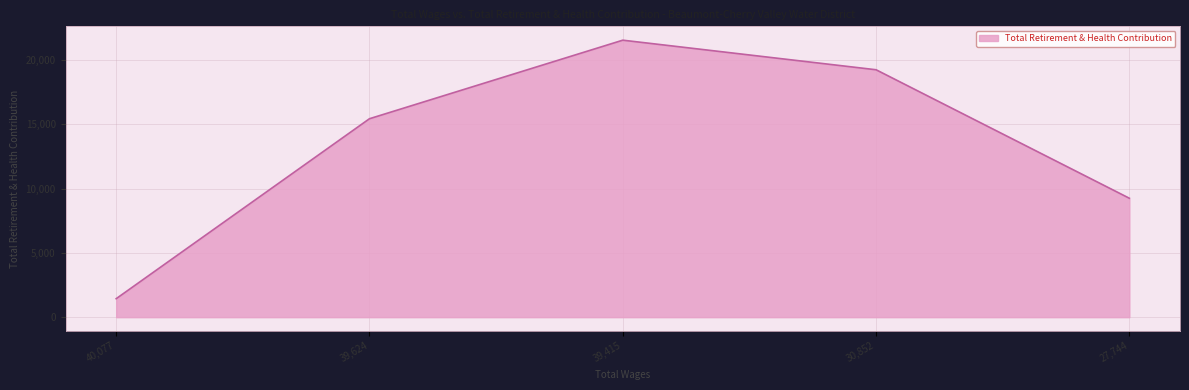

How many values are below 15430?

2